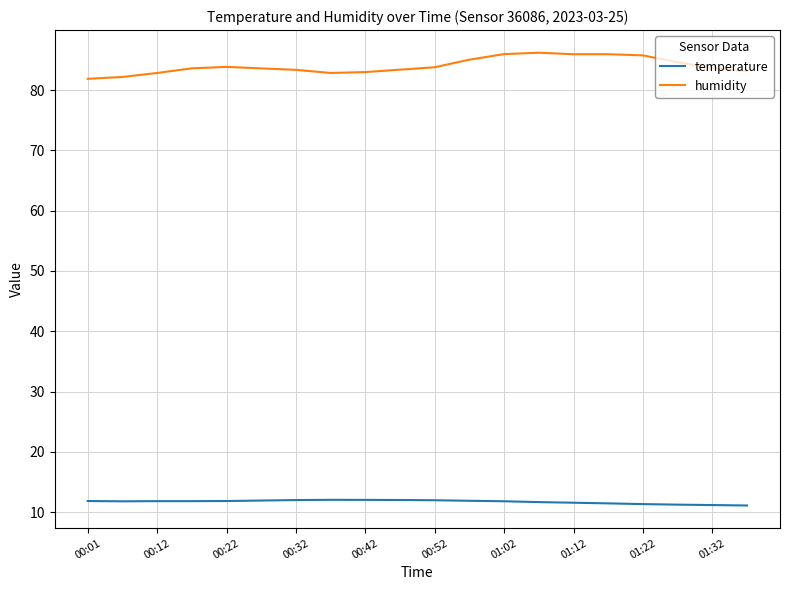

True or false: temperature and humidity intersect in this chart.

False